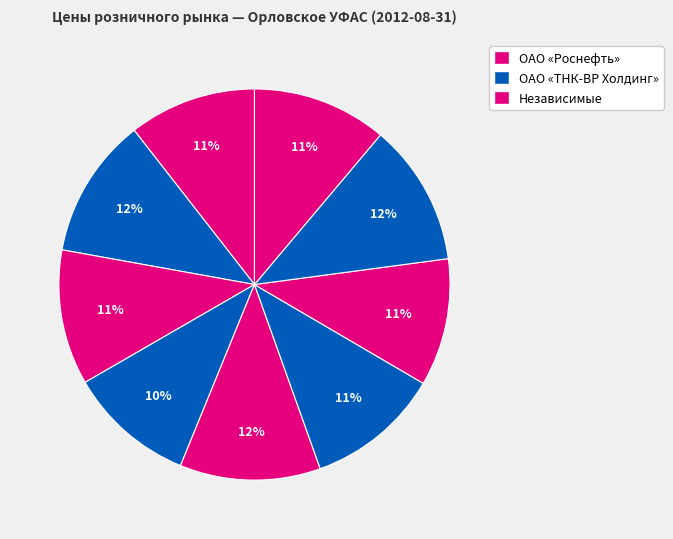

Count the number of slices in the pie.

9